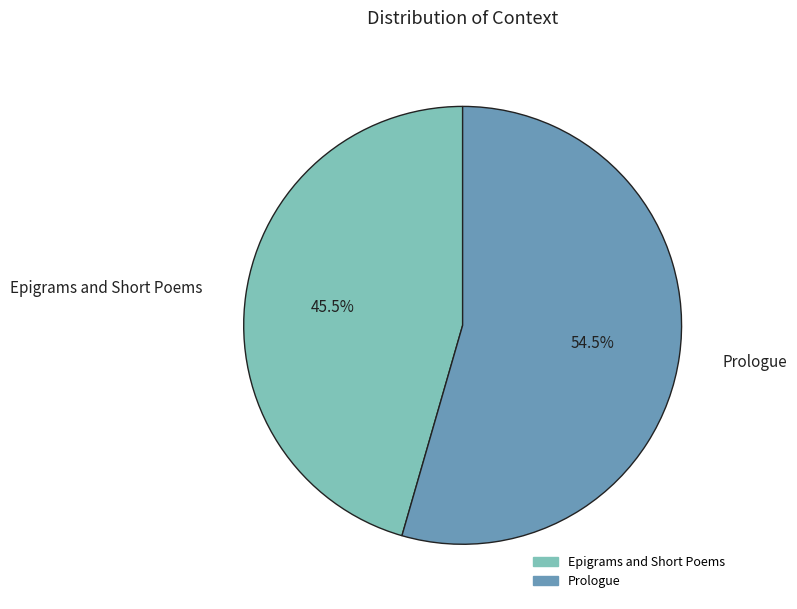

Between Epigrams and Short Poems and Prologue, which is larger?

Prologue